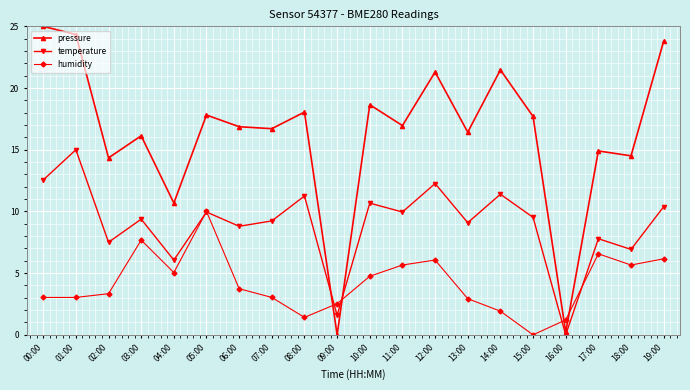

Rank the series by their average value, from lowest to highest.

humidity, temperature, pressure